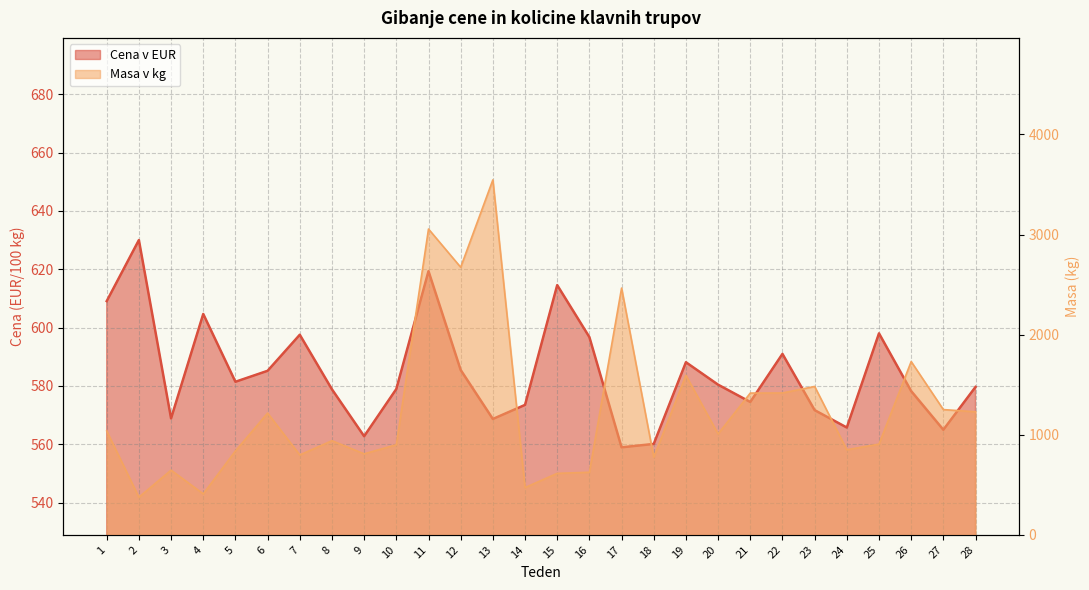

At which label does Masa v kg reach its minimum?

2